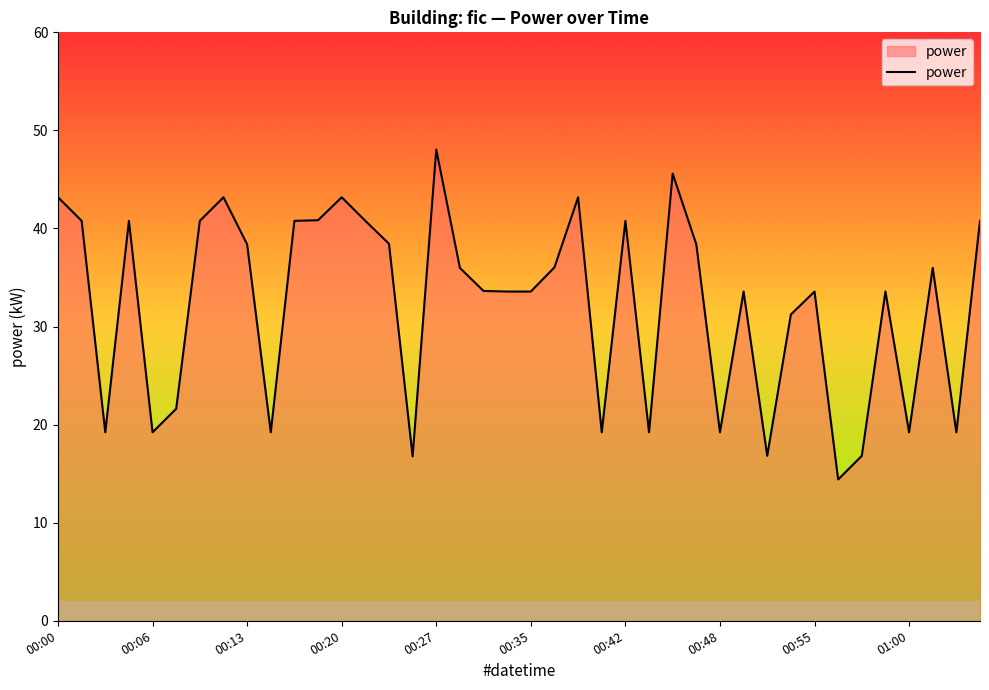

What is the difference between the second highest and minimum values?

31.2